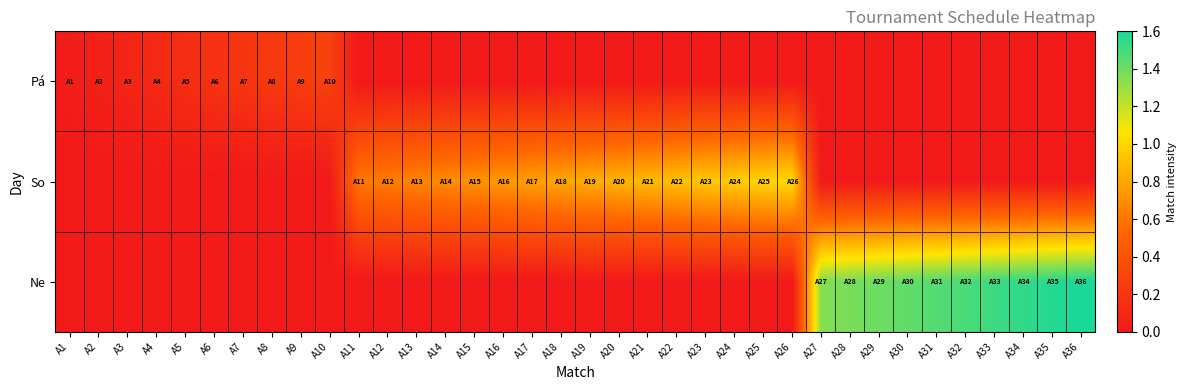

Reading left to right, what are all the values shown in this chart?

Pá: A1=0.0	A2=0.1	A3=0.1	A4=0.1	A5=0.1	A6=0.2	A7=0.2	A8=0.2	A9=0.2	A10=0.3	A11=0.0	A12=0.0	A13=0.0	A14=0.0	A15=0.0	A16=0.0	A17=0.0	A18=0.0	A19=0.0	A20=0.0	A21=0.0	A22=0.0	A23=0.0	A24=0.0	A25=0.0	A26=0.0	A27=0.0	A28=0.0	A29=0.0	A30=0.0	A31=0.0	A32=0.0	A33=0.0	A34=0.0	A35=0.0	A36=0.0
So: A1=0.0	A2=0.0	A3=0.0	A4=0.0	A5=0.0	A6=0.0	A7=0.0	A8=0.0	A9=0.0	A10=0.0	A11=0.6	A12=0.6	A13=0.7	A14=0.7	A15=0.7	A16=0.7	A17=0.8	A18=0.8	A19=0.8	A20=0.9	A21=0.9	A22=0.9	A23=0.9	A24=1.0	A25=1.0	A26=1.0	A27=0.0	A28=0.0	A29=0.0	A30=0.0	A31=0.0	A32=0.0	A33=0.0	A34=0.0	A35=0.0	A36=0.0
Ne: A1=0.0	A2=0.0	A3=0.0	A4=0.0	A5=0.0	A6=0.0	A7=0.0	A8=0.0	A9=0.0	A10=0.0	A11=0.0	A12=0.0	A13=0.0	A14=0.0	A15=0.0	A16=0.0	A17=0.0	A18=0.0	A19=0.0	A20=0.0	A21=0.0	A22=0.0	A23=0.0	A24=0.0	A25=0.0	A26=0.0	A27=1.4	A28=1.4	A29=1.4	A30=1.4	A31=1.5	A32=1.5	A33=1.5	A34=1.5	A35=1.6	A36=1.6